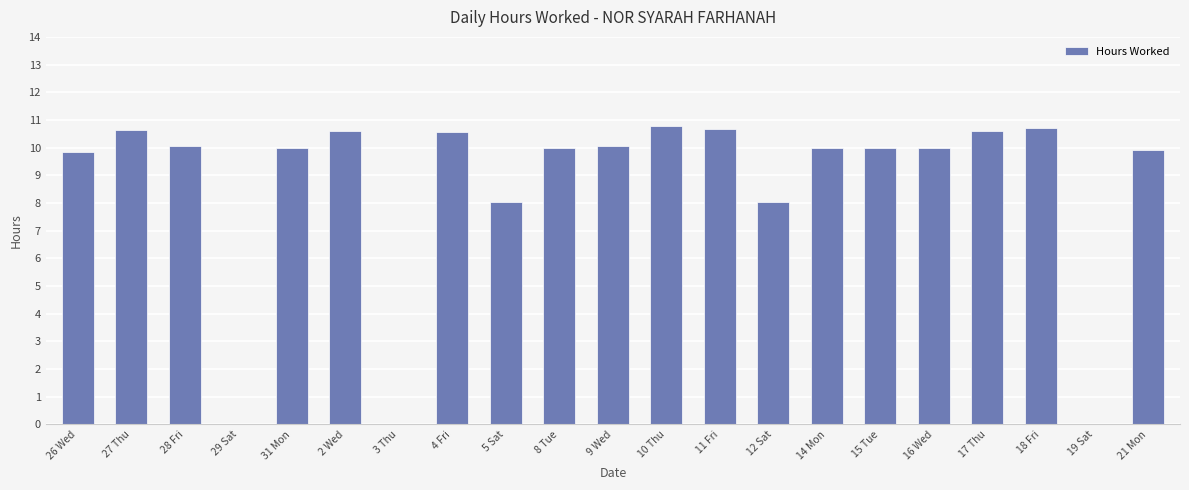

What is the greatest value displayed?

10.8